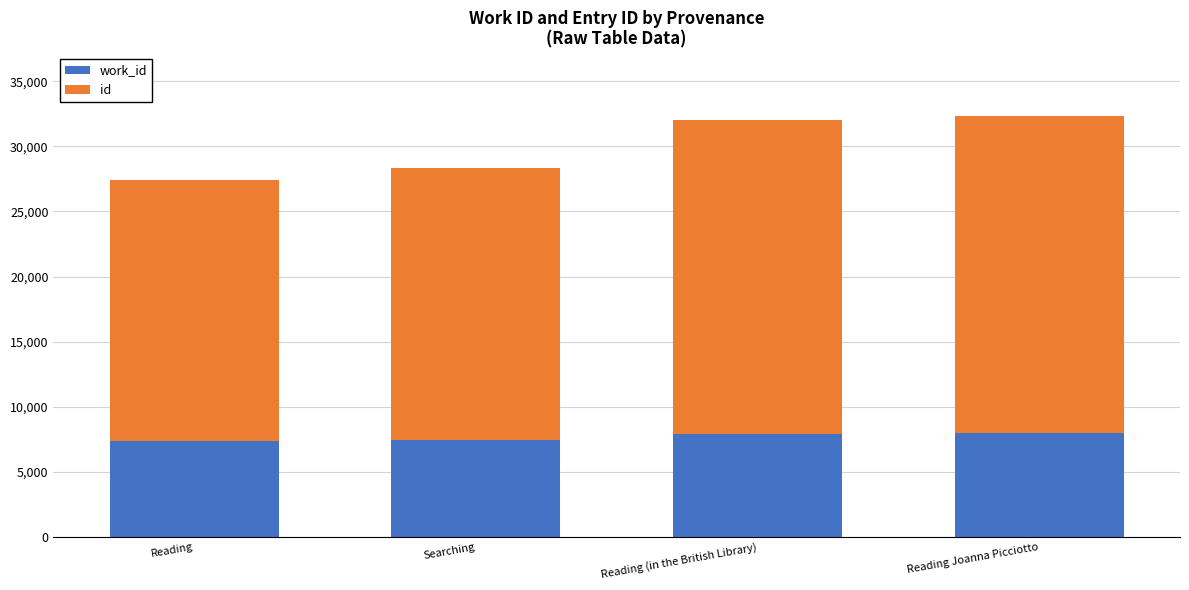

What is the total value across all series at Reading Joanna Picciotto?

32312